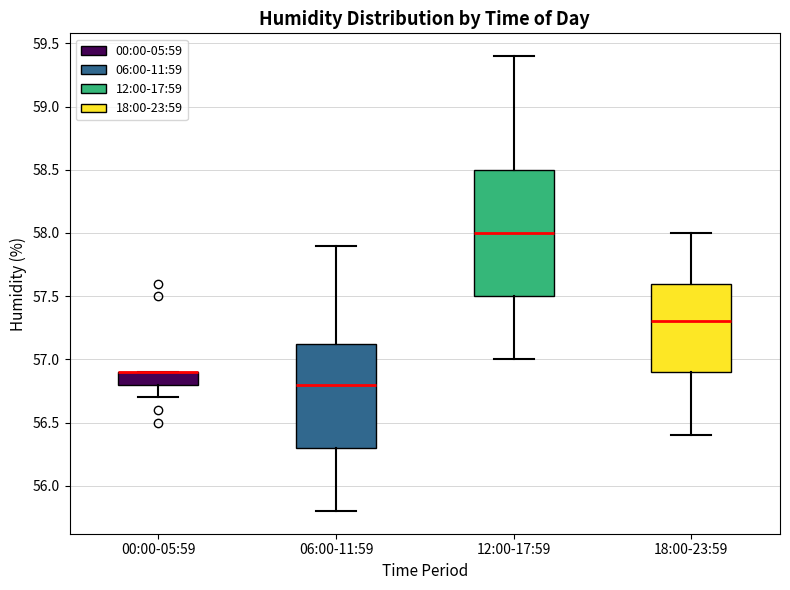

Where is the upper edge of the box for 06:00-11:59 on the y-axis? The values are not printed on the chart, so give them approximately, as read against the axis.

57.15